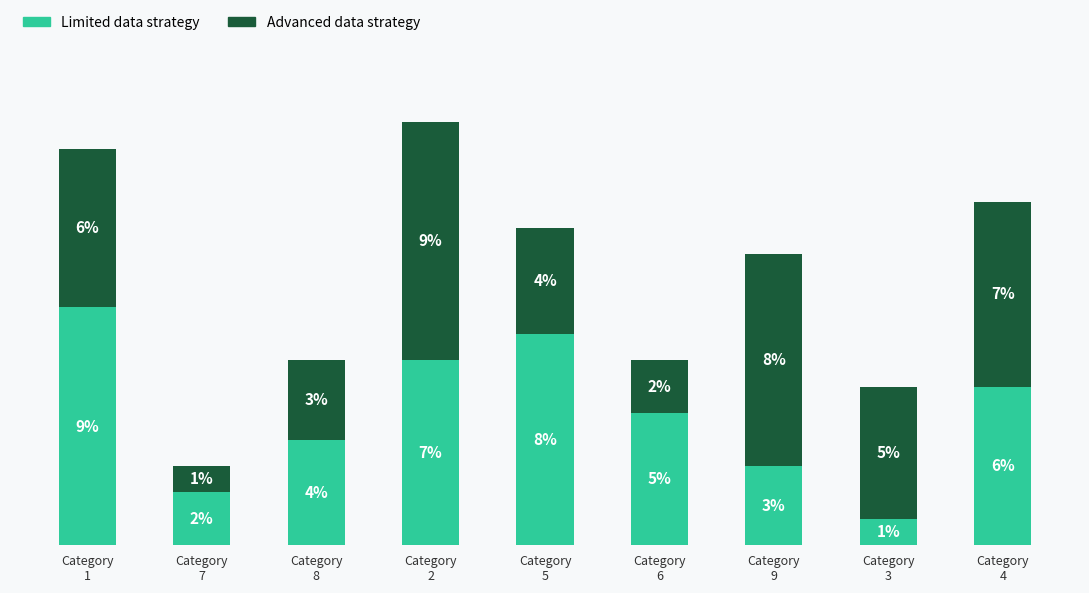

What are all the series names shown in the legend?

Limited data strategy, Advanced data strategy